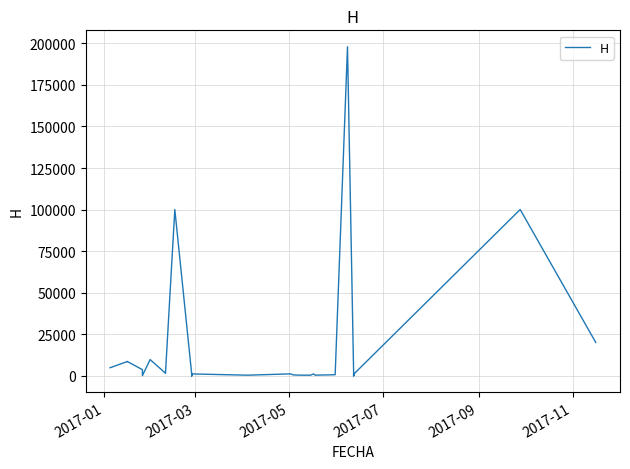

How many interior local valleys (lower than both neighbors) does the data have?

12